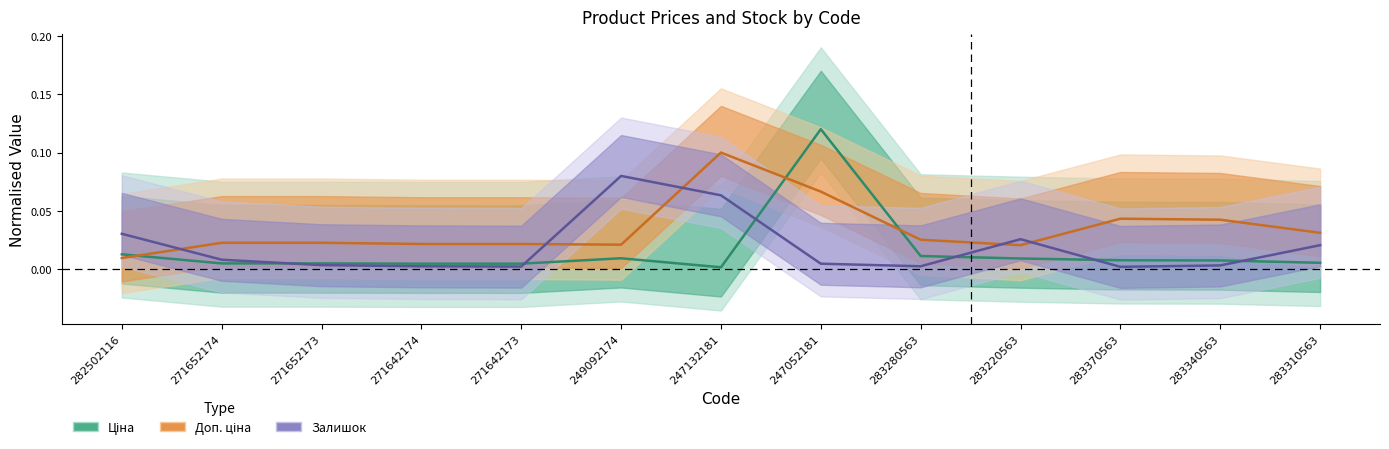

True or false: Ціна (mid) has more than 2 interior local peaks.

False